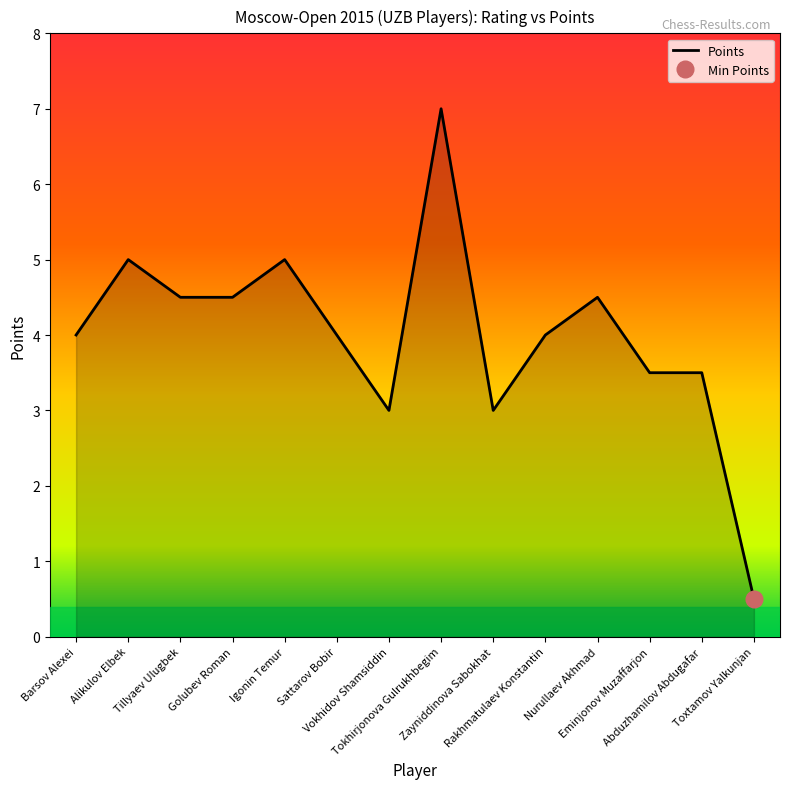

How many data points does each series have?

14